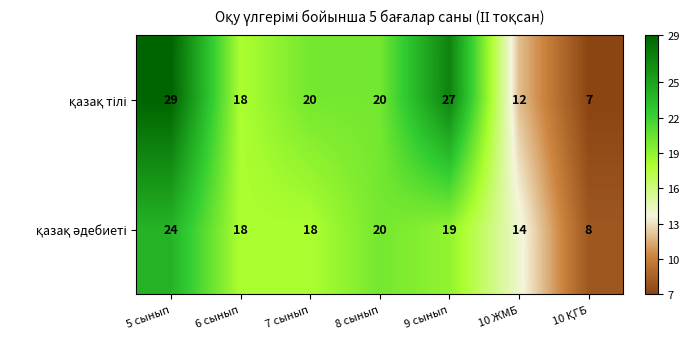

What is the smallest value displayed?

7